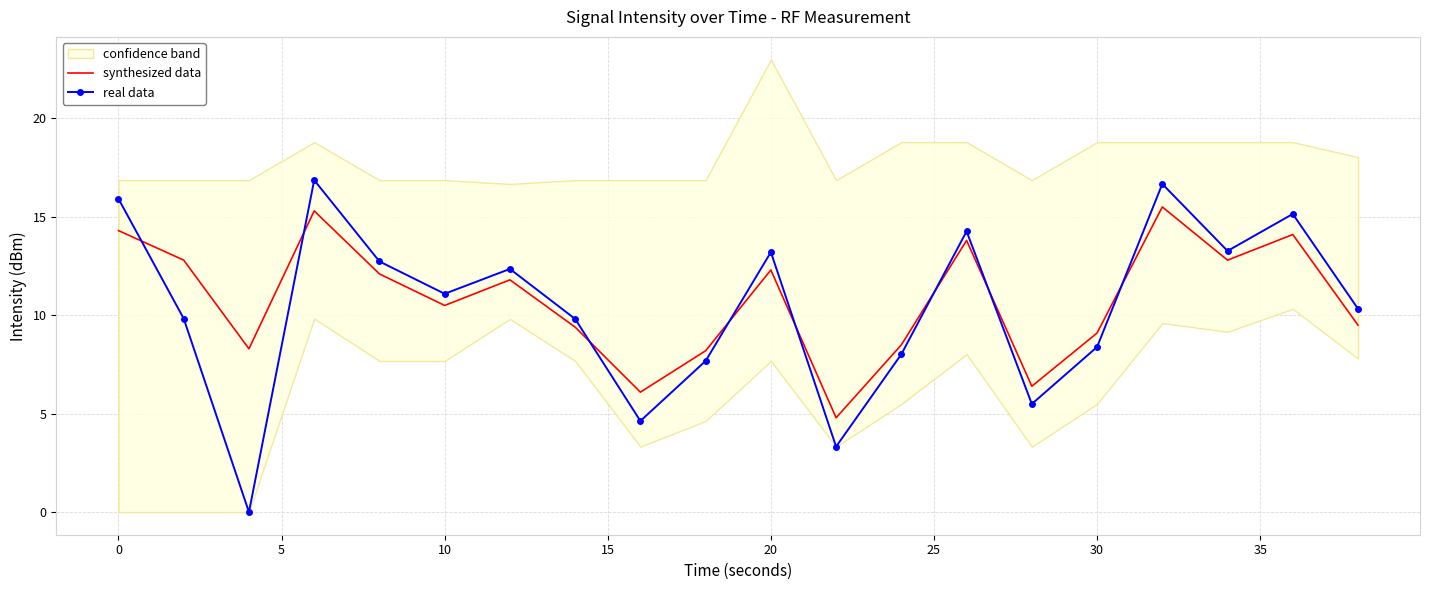

The value of synthesized data at 0 is 3.0. True or false?

False